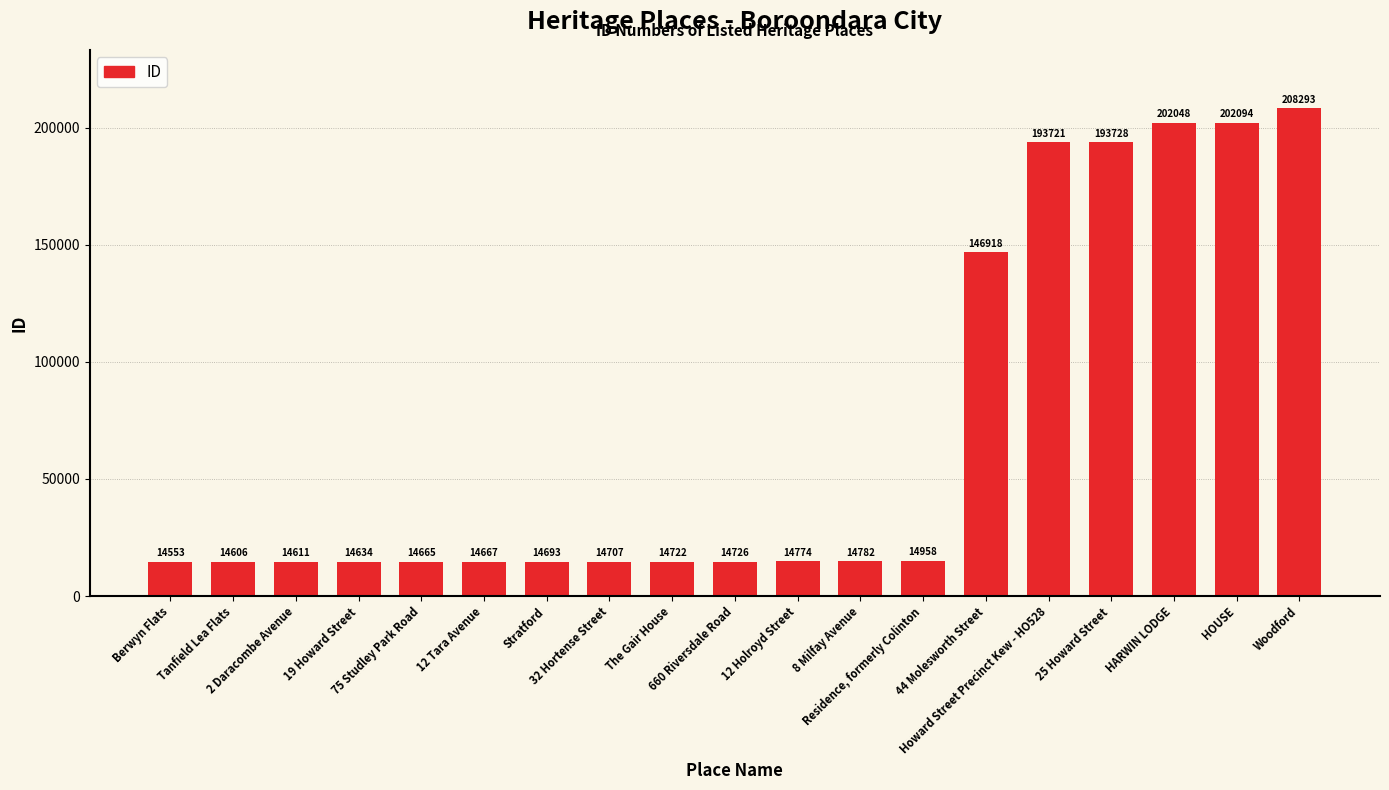

What is the change in value from 25 Howard Street to HOUSE?

+8366